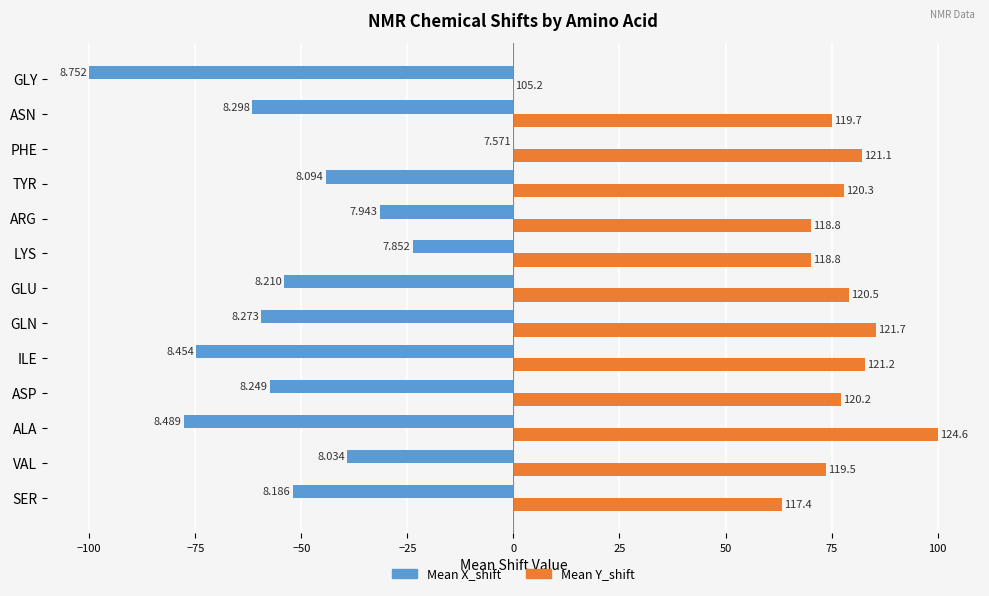

What are all the series names shown in the legend?

Mean X_shift, Mean Y_shift